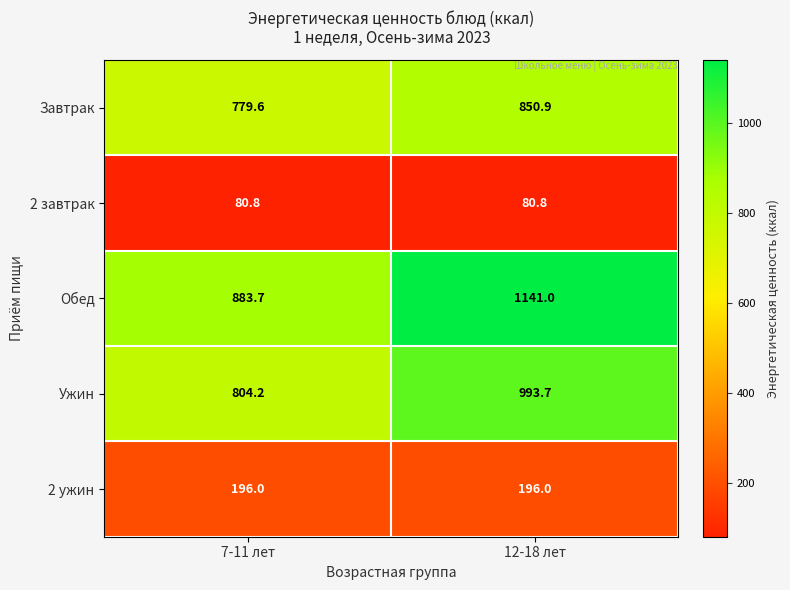

What is the total value across all series at 7-11 лет?

2744.3